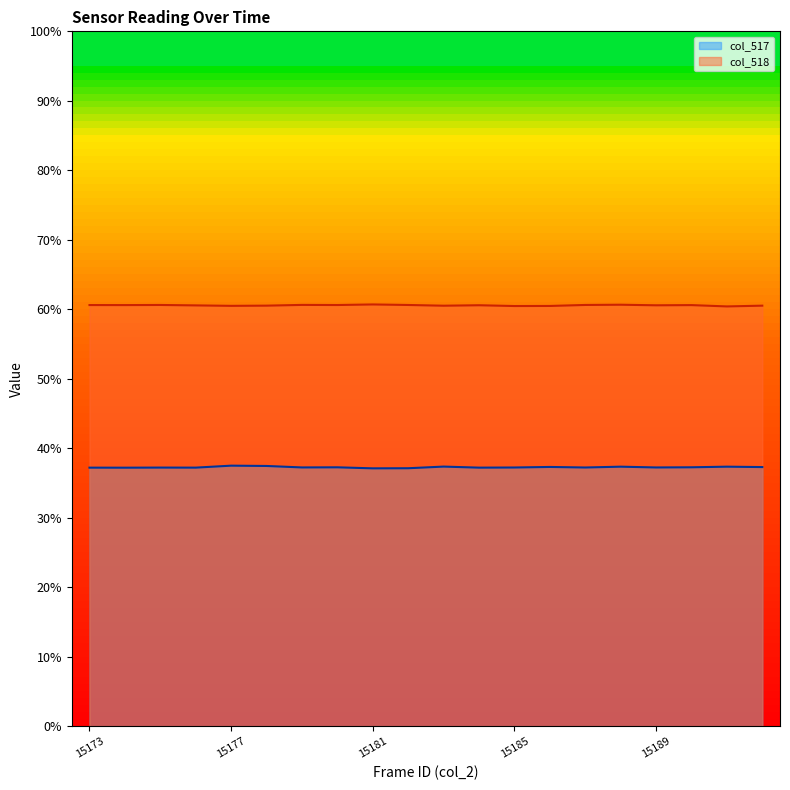

What is the approximate value of col_518 at 15181?

60.7